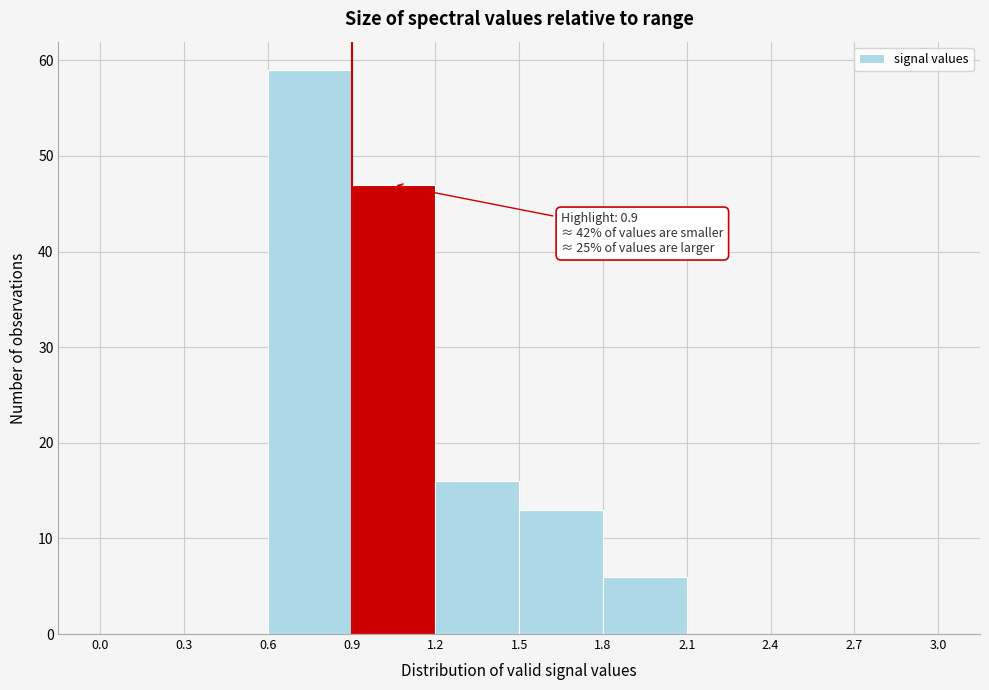

Which range on the x-axis has the tallest bar?

0.6 to 0.9